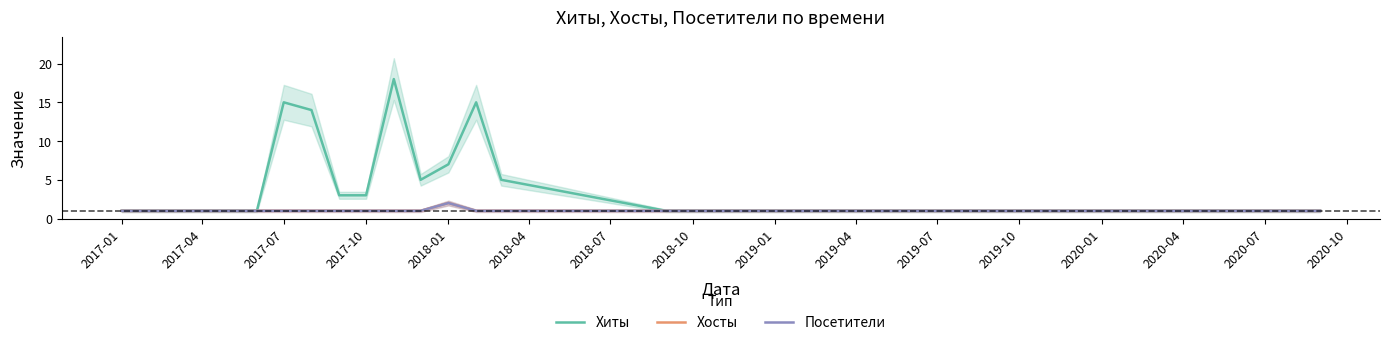

How many interior local peaks does the Хосты series have?

1